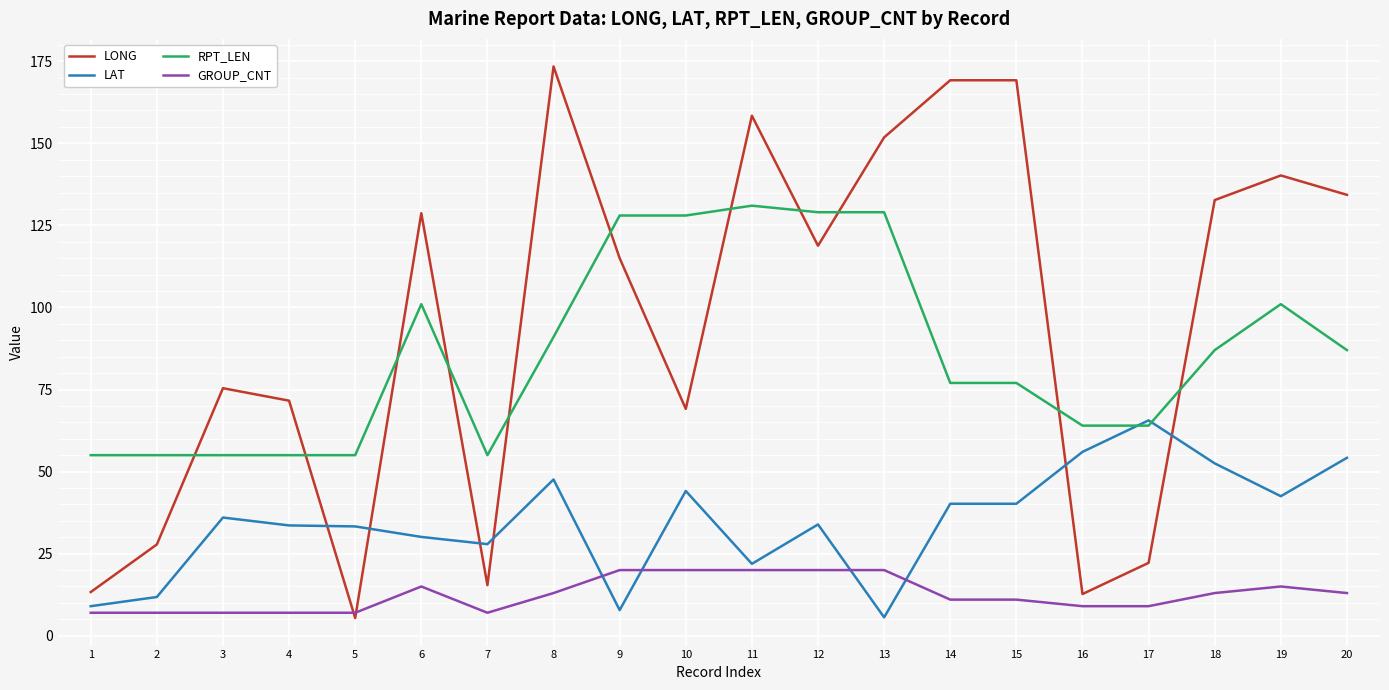

Is the value of RPT_LEN at 2 greater than the value of GROUP_CNT at 8?

Yes